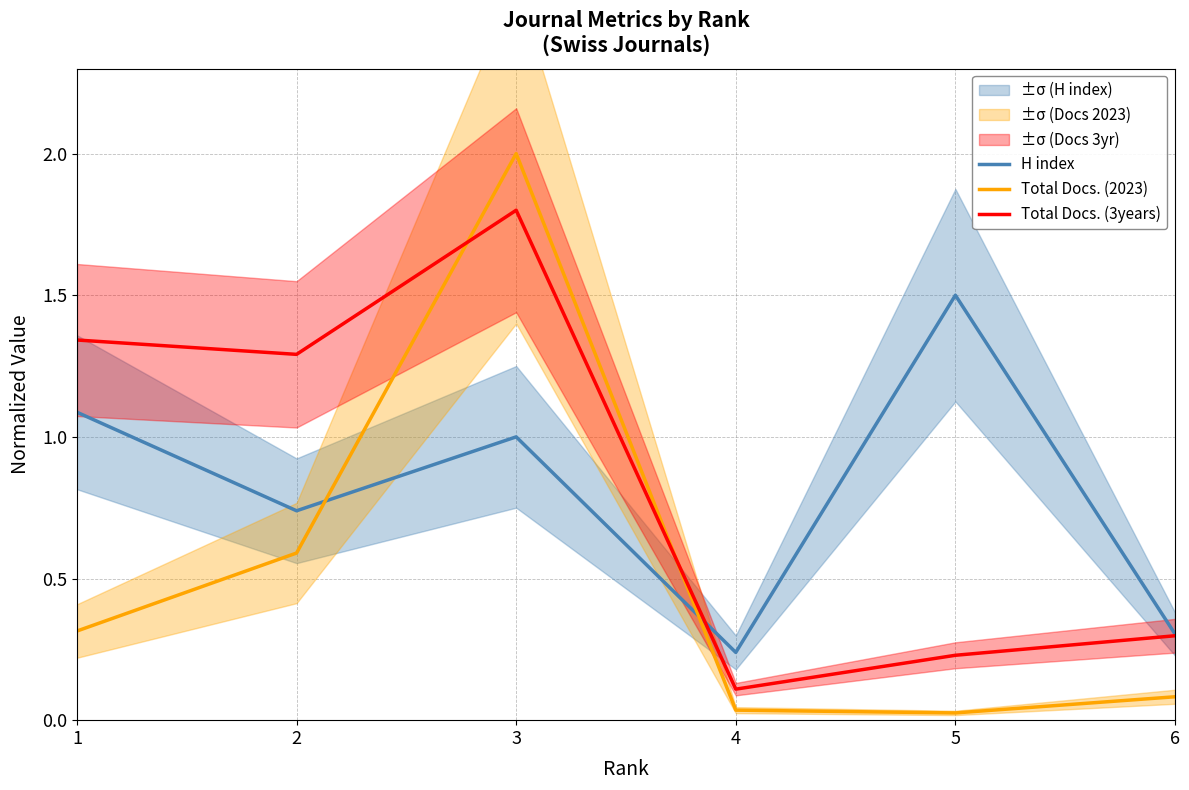

What is the value of the H index point at the 2nd from the left?

0.7